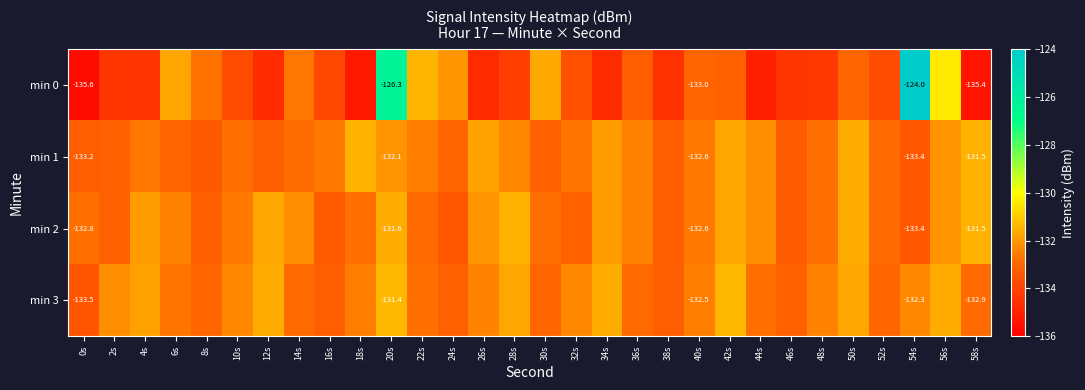

What is the sum of the min 1 values at 58s and 52s?

-264.4